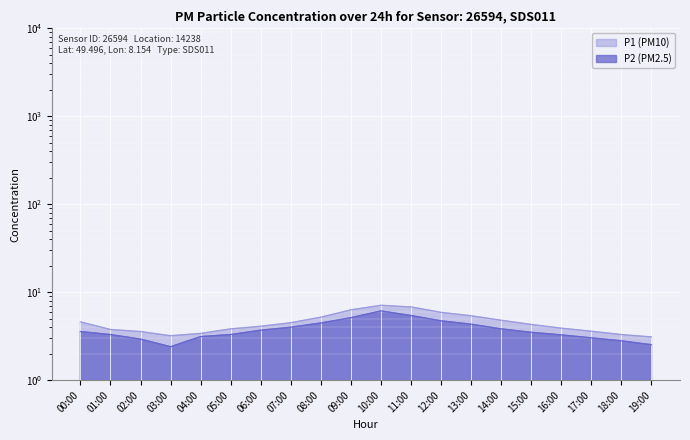

The value of P2 at 19:00 is 2.5. True or false?

True